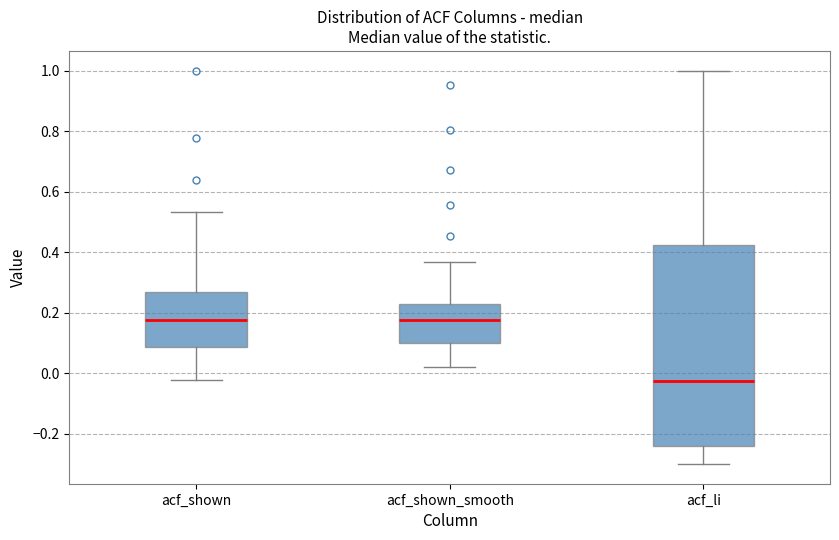

Reading left to right, read every box against the y-axis: the position of its median line, the range the box covers, and the ends of its whiskers. The values are not printed on the chart, so give them approximately, as read against the axis.

acf_shown: median 0.18, box 0.08 to 0.26, whiskers -0.02 to 0.54
acf_shown_smooth: median 0.18, box 0.10 to 0.22, whiskers 0.02 to 0.36
acf_li: median -0.02, box -0.24 to 0.42, whiskers -0.30 to 1.00